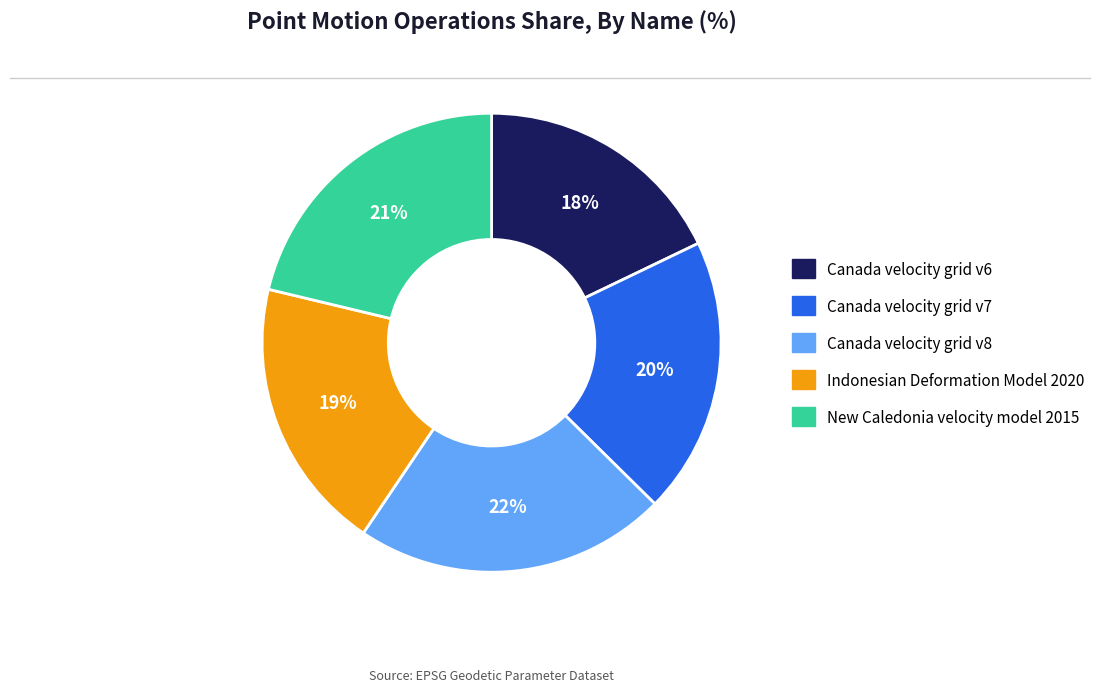

What percentage is the Canada velocity grid v7 slice, to the nearest percent?

20%